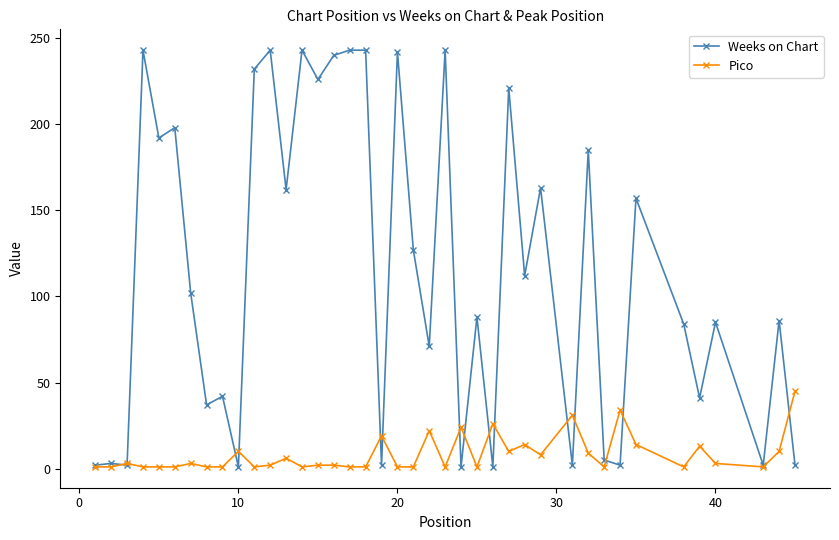

Which series has the largest total across all categories?

Weeks on Chart